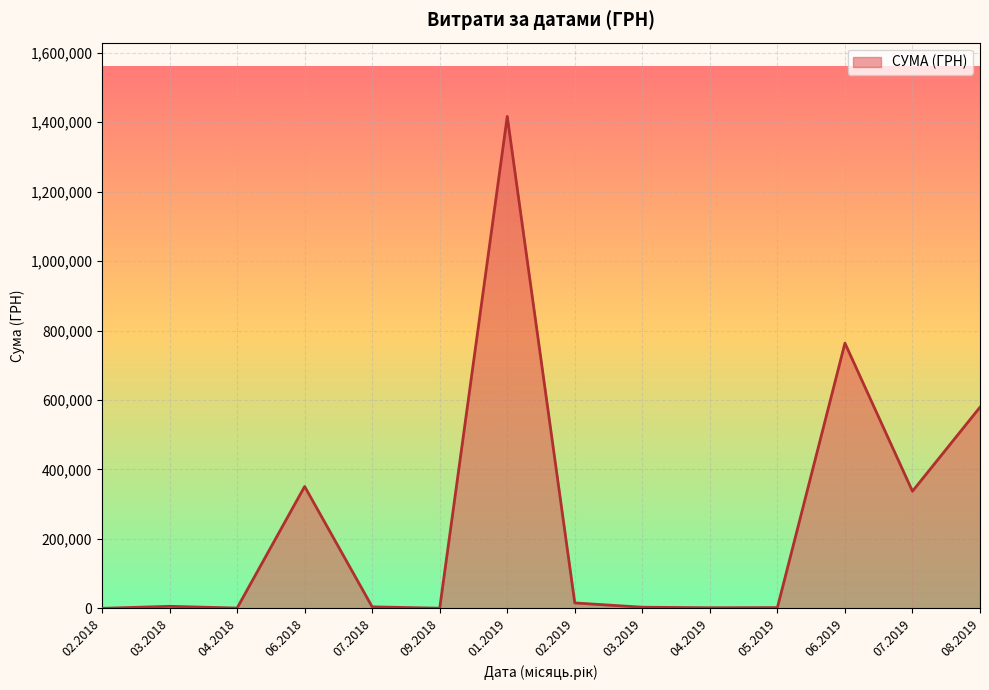

What is the difference between the maximum and minimum values?

1416139.6